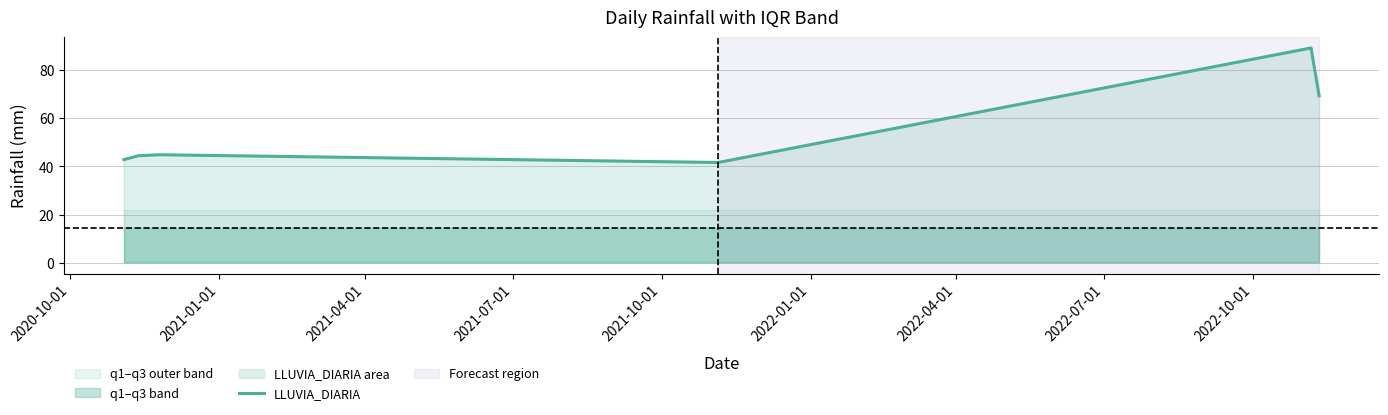

What is the maximum value for LLUVIA_DIARIA?

89.0